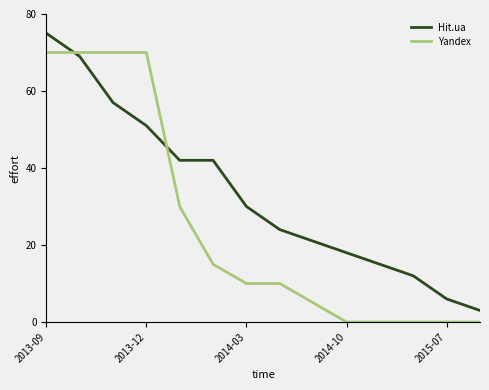

True or false: Yandex and Hit.ua intersect in this chart.

True